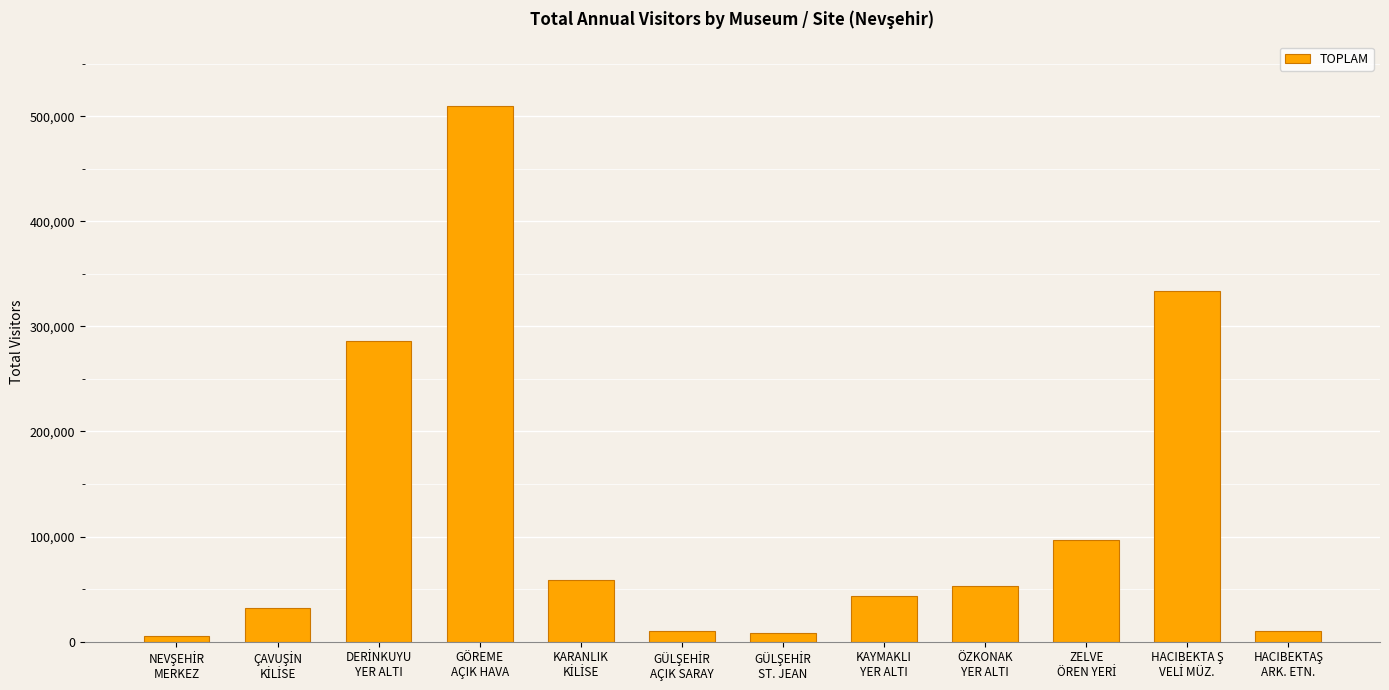

What is the sum of all values?

1446585